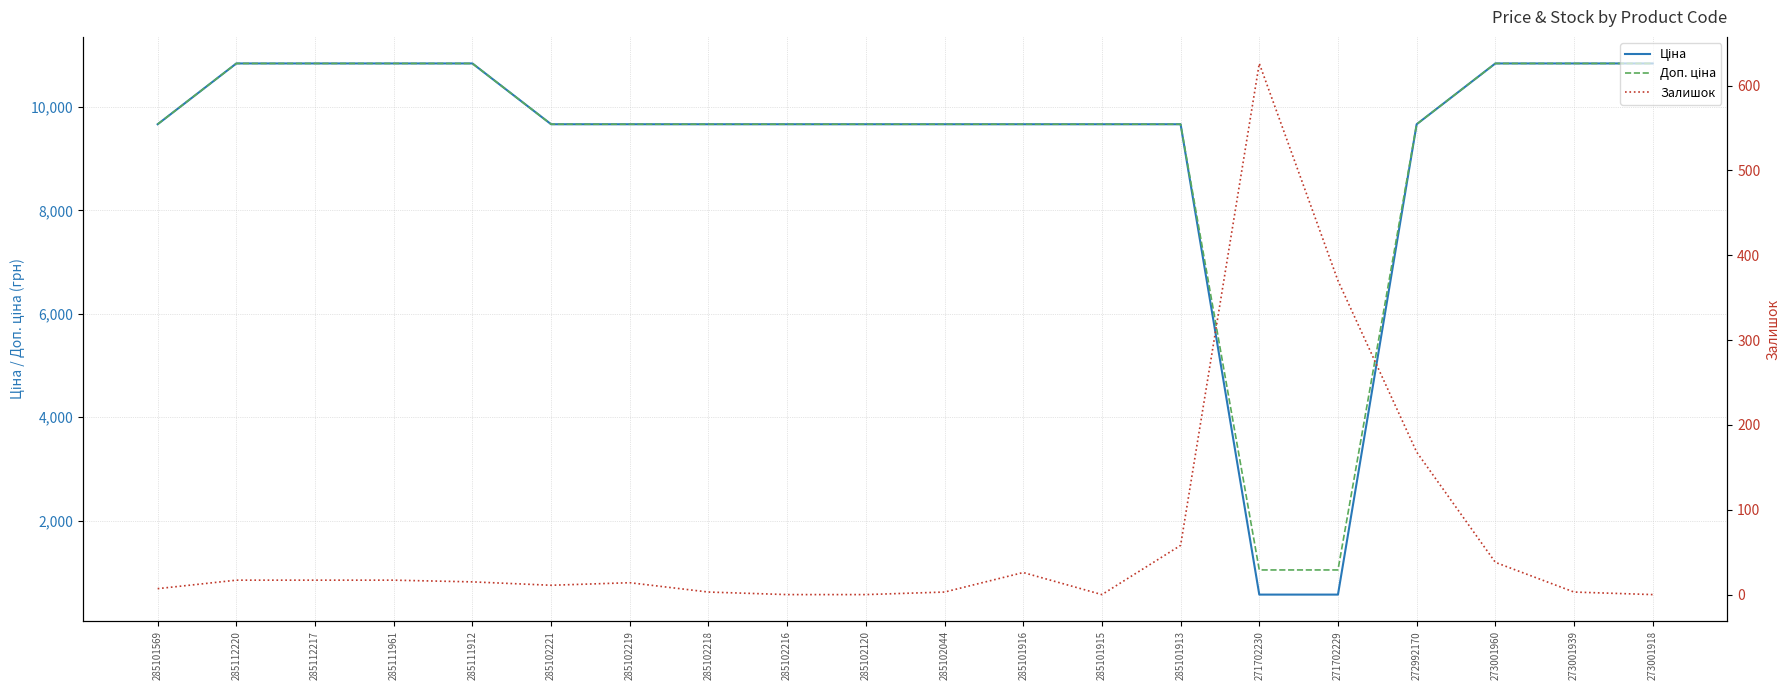

At which label is Доп. ціна closest to 5944?

285101569